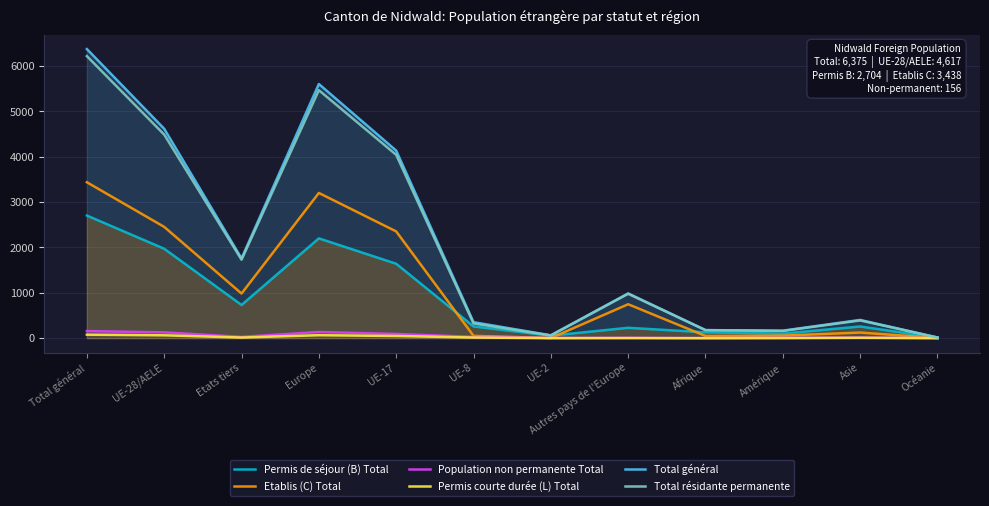

At which label does Permis courte durée (L) Total reach its peak?

Total général